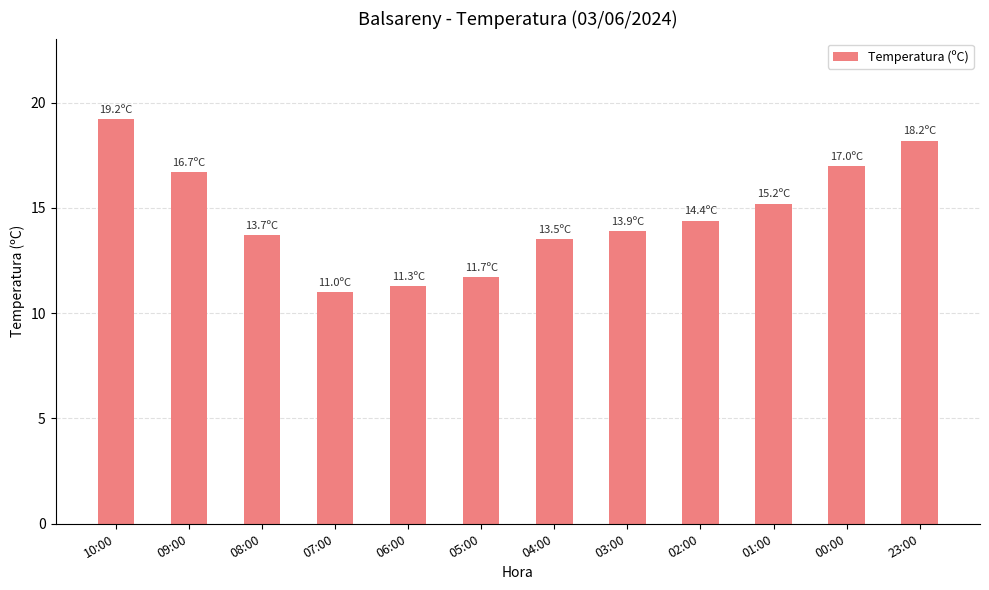

What is the label of the 10th bar from the left?

01:00